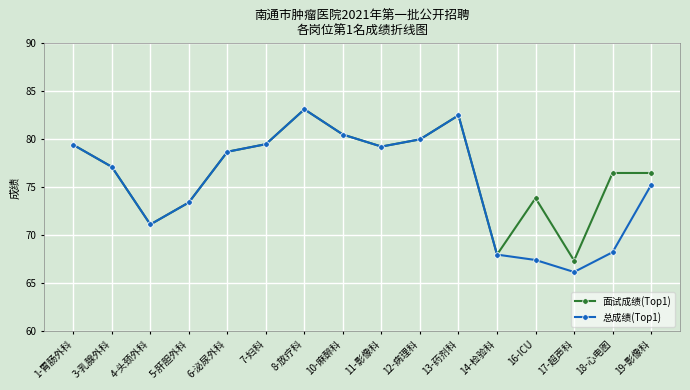

Is it true that 面试成绩(Top1) equals 80.5 at 10-麻醉科?

True